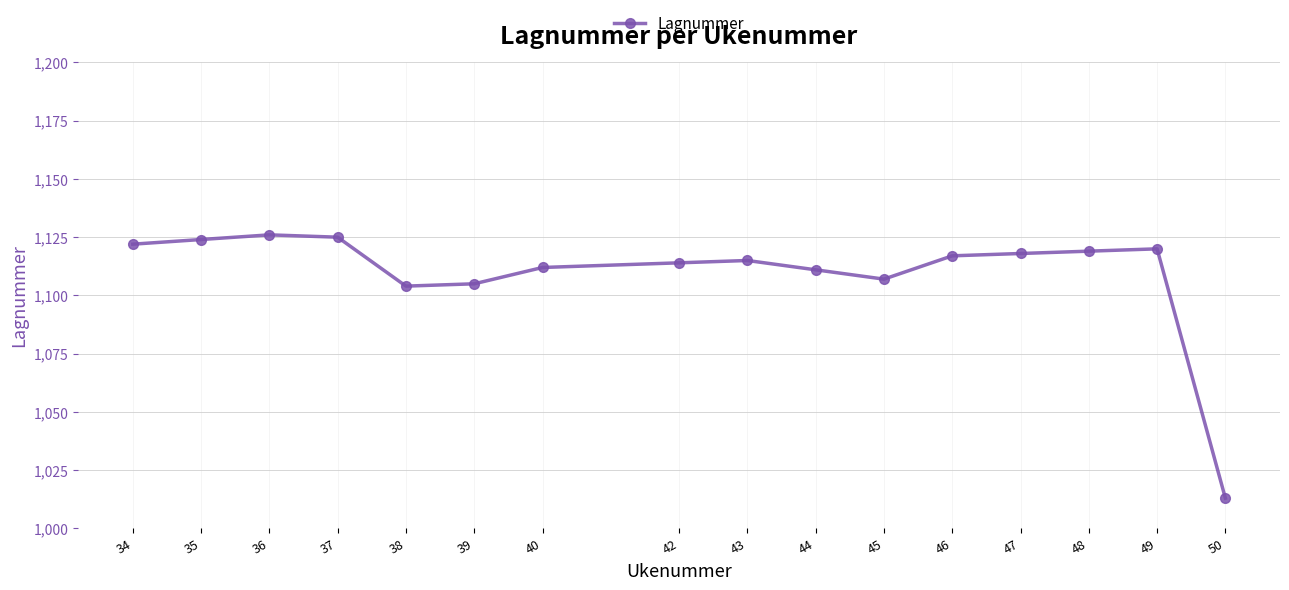

Reading right to left, what are all the values shown in this chart?

1013	1120	1119	1118	1117	1107	1111	1115	1114	1112	1105	1104	1125	1126	1124	1122